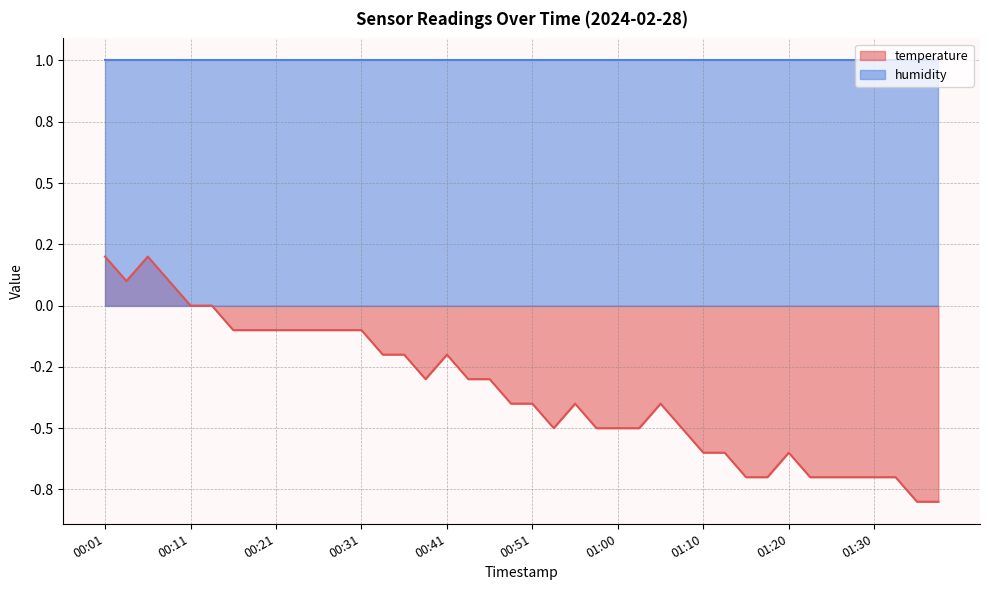

At which category does the data reach its first local valley?

00:04